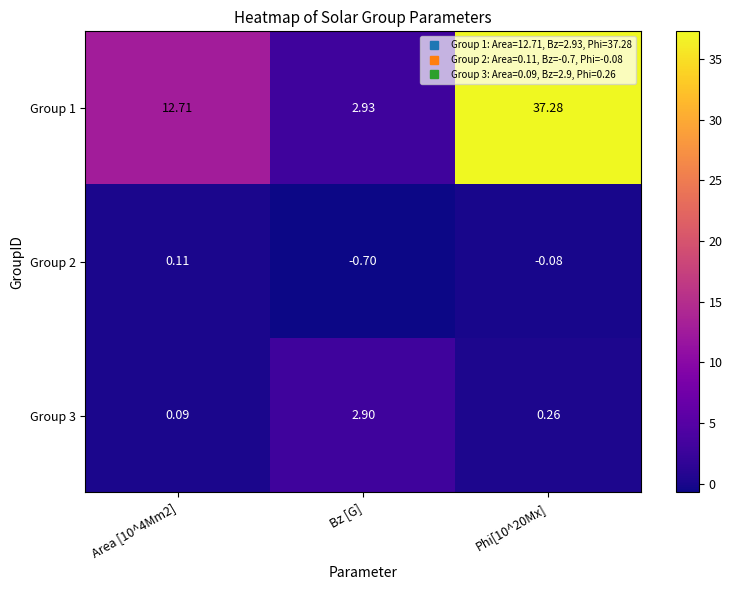

How many series are shown in this chart?

3